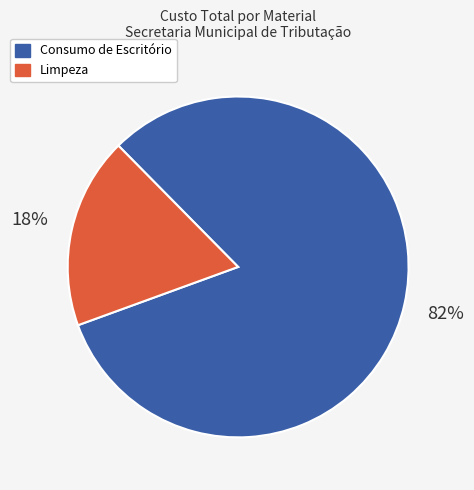

The Consumo de Escritório slice represents 82% of the pie. True or false?

True